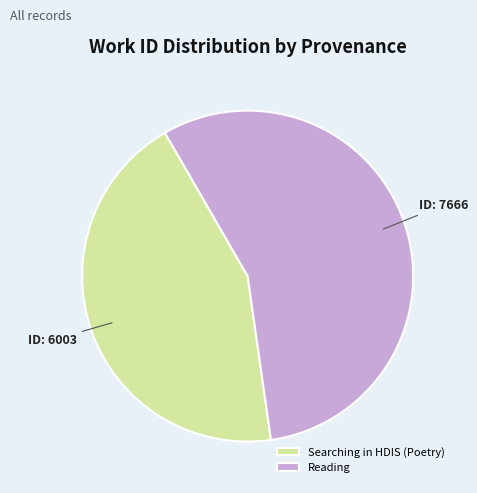

Approximately how many times larger is the value at Searching in HDIS (Poetry) compared to Reading?

0.8